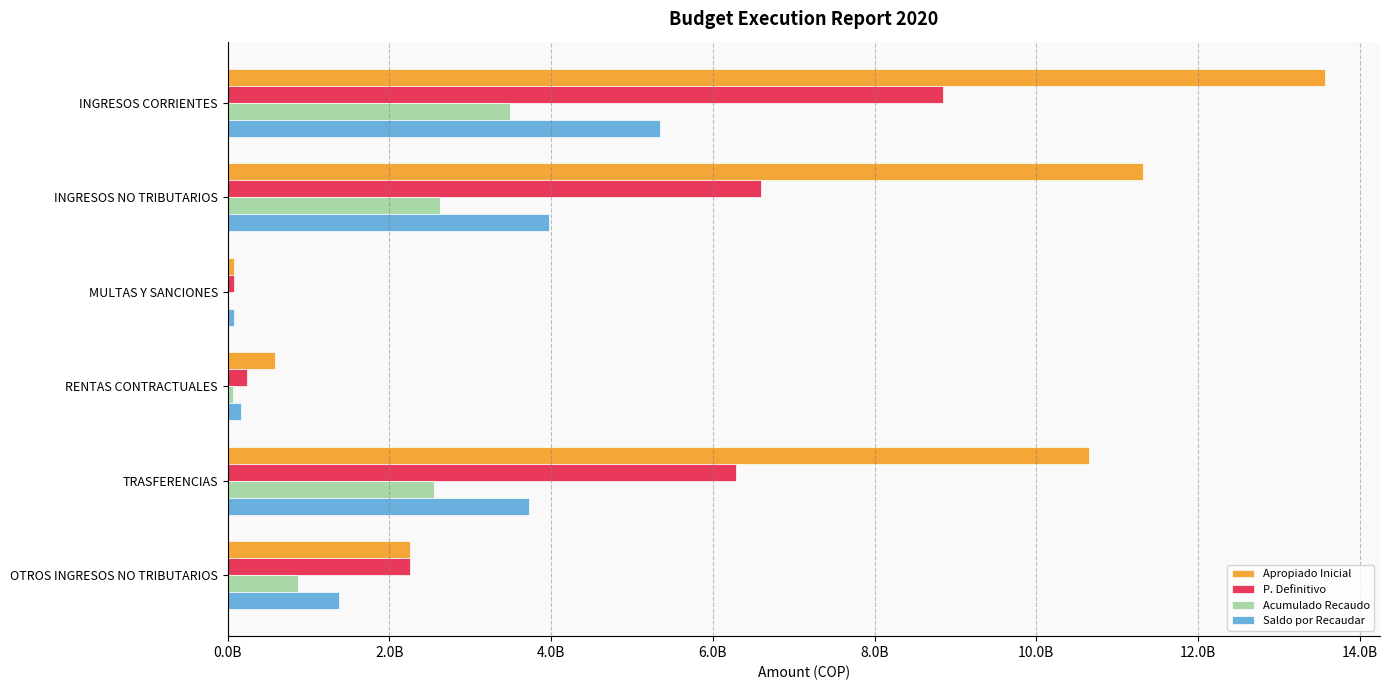

Reading right to left, extract all data points from this chart.

Apropiado Inicial: 2256115000.0	10652931000.0	588000000.0	74652000.0	11315583000.0	13571698000.0
P. Definitivo: 2256115000.0	6281445621.2	234000000.0	74652000.0	6590097621.2	8846212621.2
Acumulado Recaudo: 873965358.4	2552948427.0	68546987.0	0.0	2621495414.0	3495460772.4
Saldo por Recaudar: 1382149641.6	3728497194.2	165453013.0	74652000.0	3968602207.2	5350751848.8